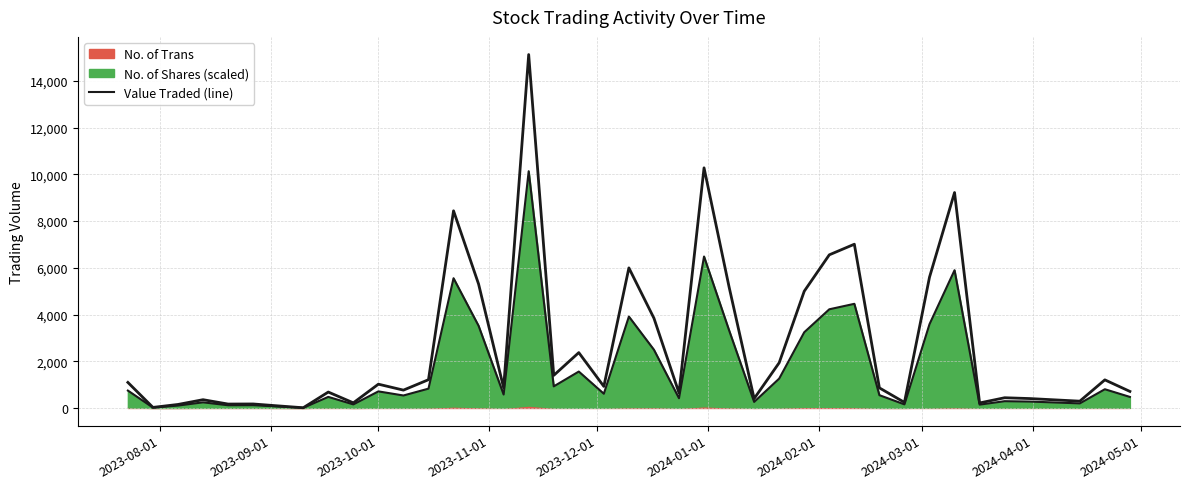

Reading left to right, list all the values displayed in this chart.

744.8	17.0	102.8	241.2	116.0	119.1	62.6	6.7	474.2	153.0	710.0	534.4	827.6	5553.9	3517.5	575.0	10135.1	924.4	1559.0	609.0	3913.3	2492.9	417.0	6483.7	3325.4	259.5	1258.0	3241.5	4224.1	4458.4	547.8	154.0	3586.7	5896.9	143.2	290.4	274.5	196.1	802.1	472.8